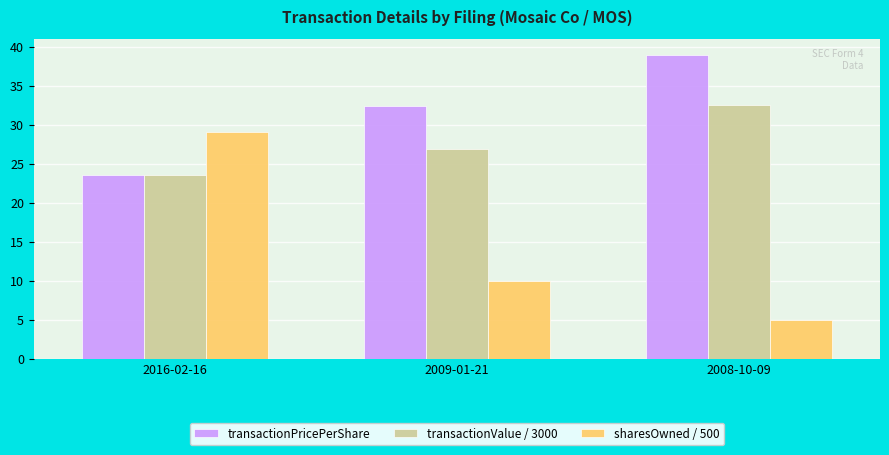

Which series changed the most between 2009-01-21 and 2008-10-09?

transactionPricePerShare